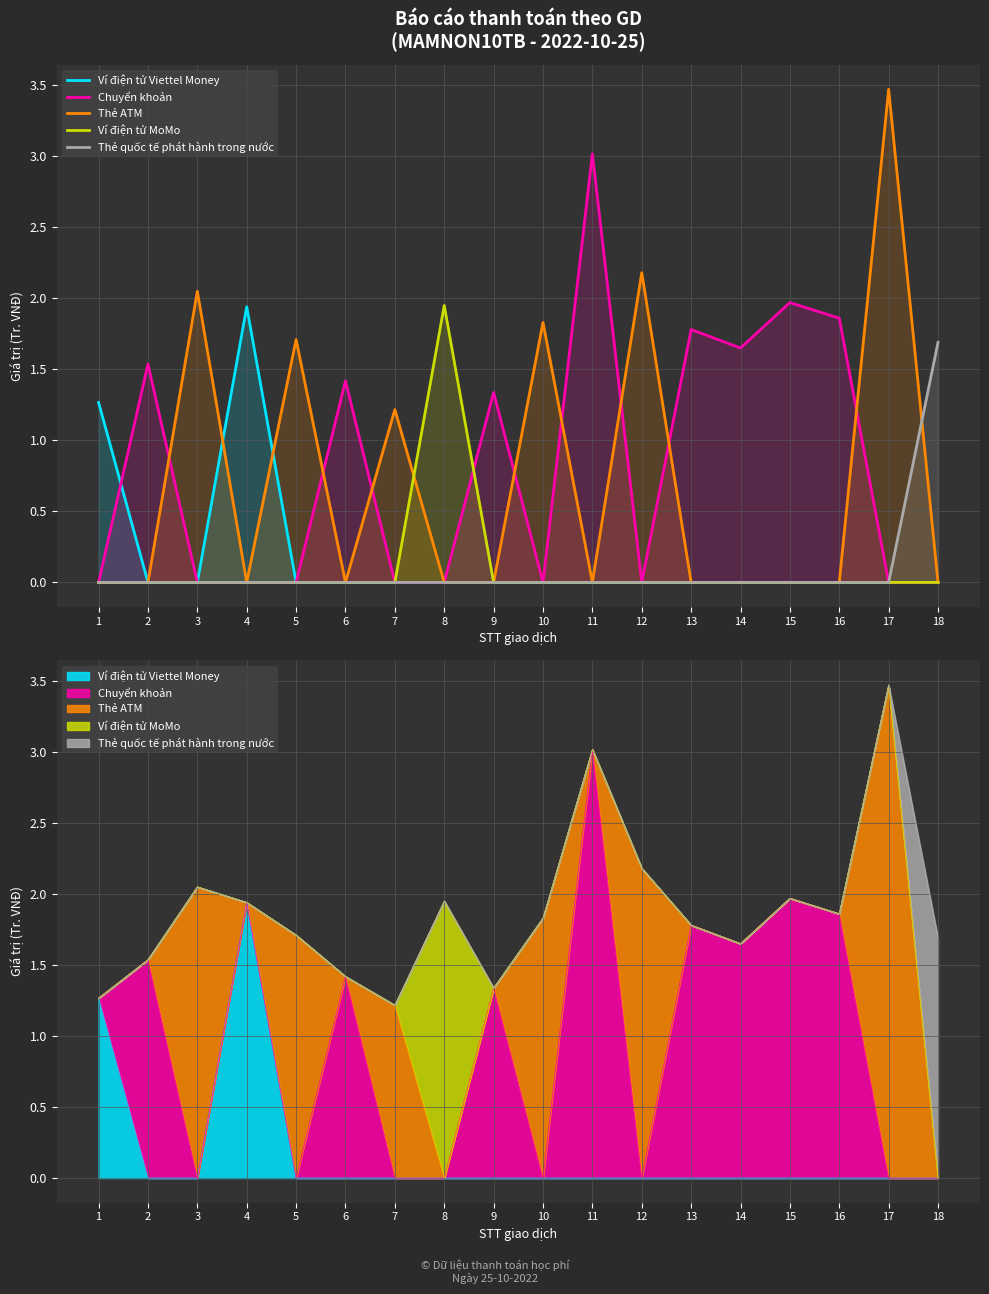

What is the value of the Ví điện tử Viettel Money point at the 1st from the left?

1.3